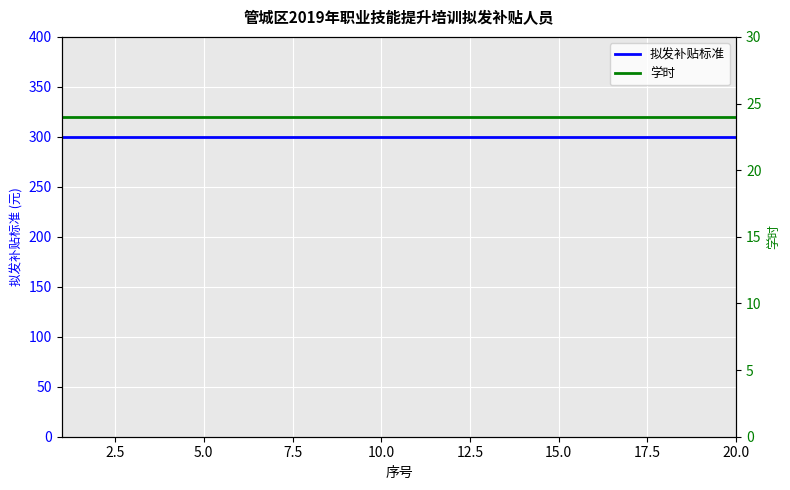

True or false: 拟发补贴标准 and 学时 cross at least once.

False